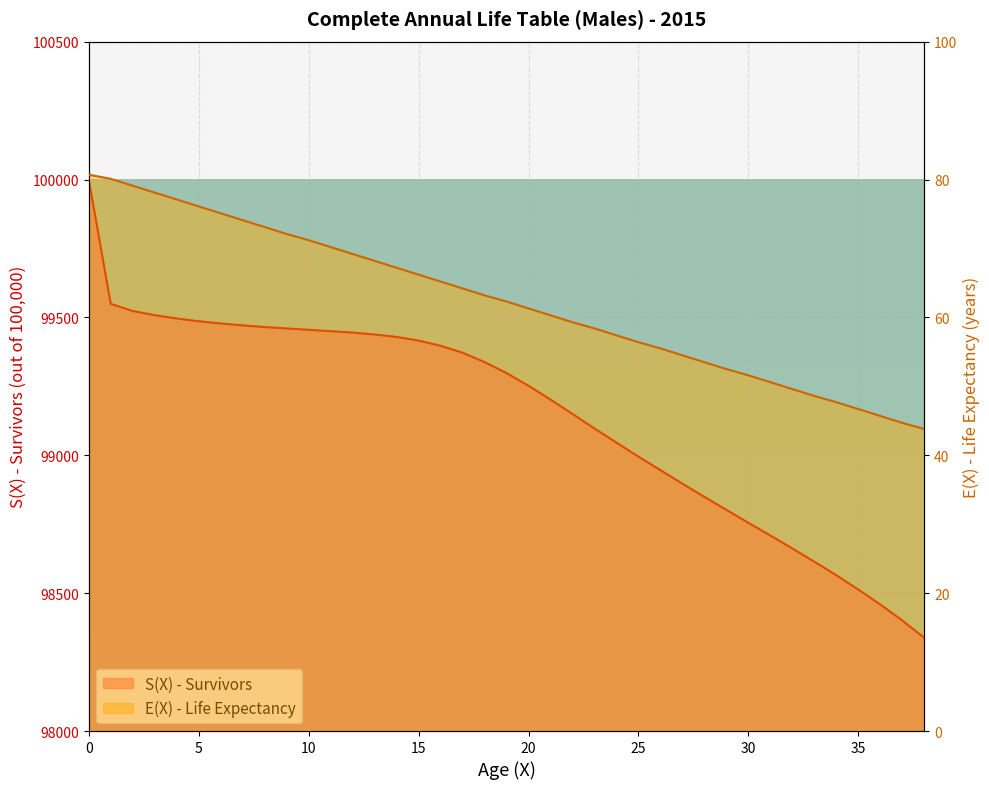

What are all the series names shown in the legend?

S(X) - Survivors, E(X) - Life Expectancy